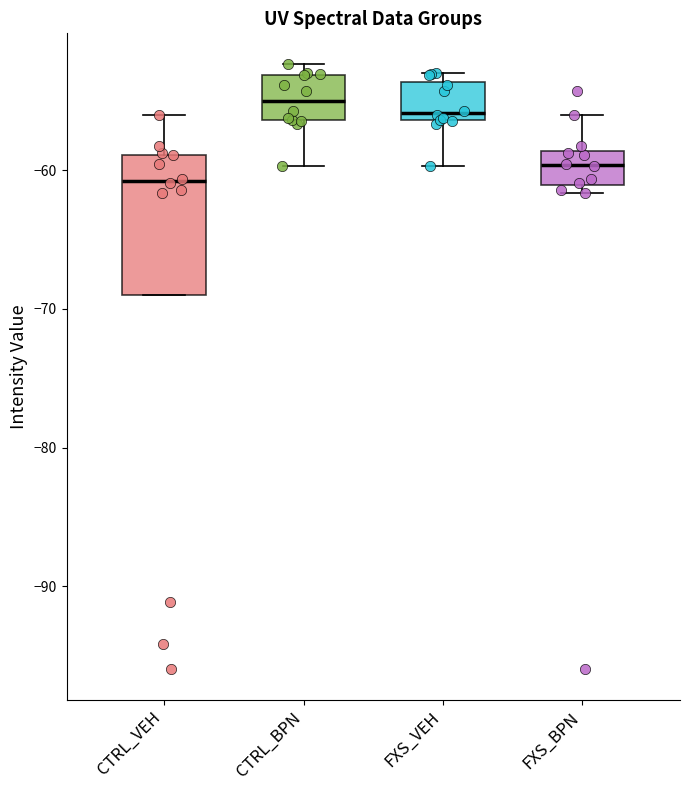

Reading left to right, transcribe this box plot: for each box, give where its median line is, the range the box spans, and where its two whiskers end, as read against the y-axis. The values are not printed on the chart, so give them approximately, as read against the axis.

CTRL_VEH: median -61, box -69 to -59, whiskers -69 to -56
CTRL_BPN: median -55, box -56 to -53, whiskers -60 to -52
FXS_VEH: median -56 (just above the box's lower edge), box -56 to -54, whiskers -60 to -53
FXS_BPN: median -60, box -61 to -59, whiskers -62 to -56